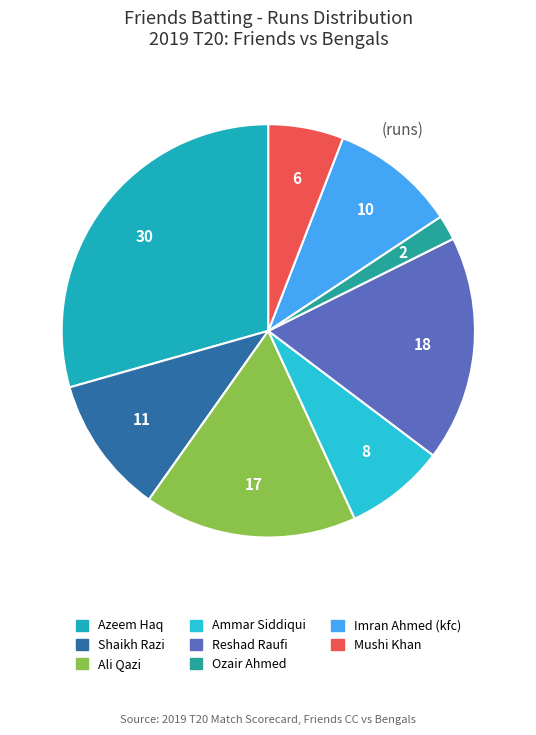

How many slices are in this pie chart?

8